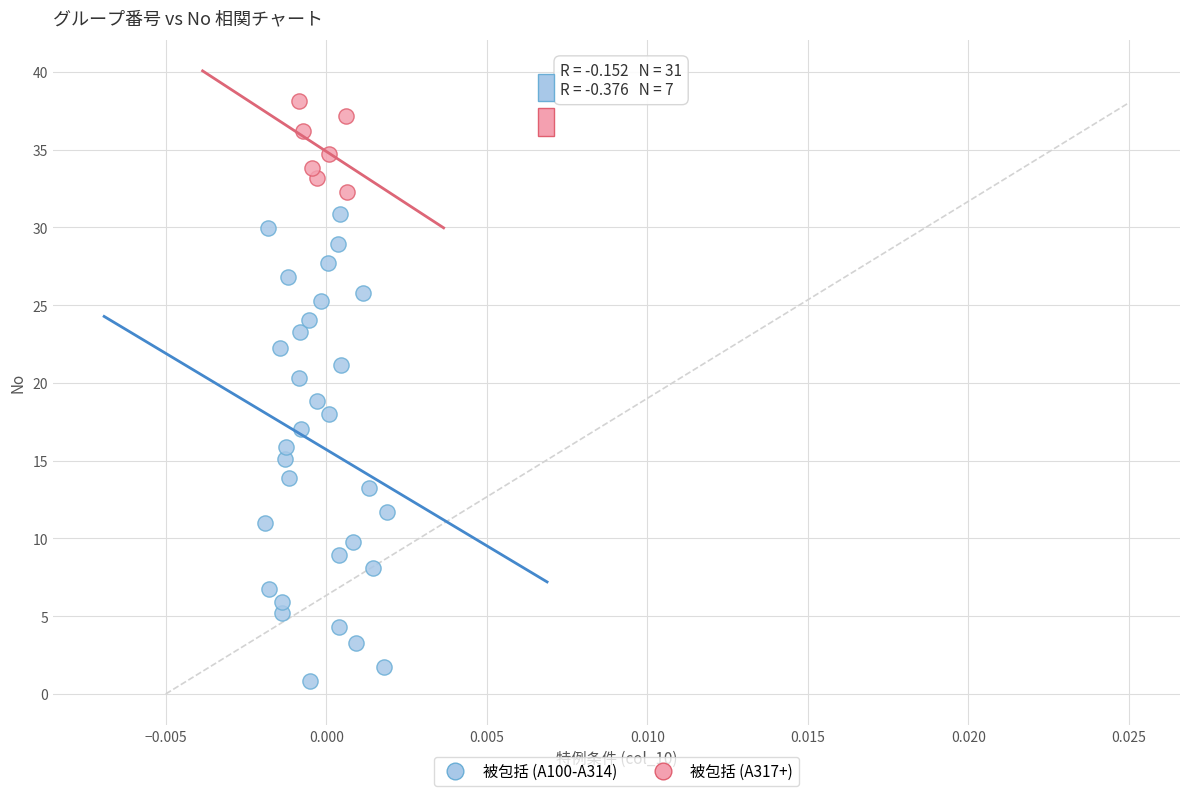

Which series reaches the maximum Y coordinate?

被包括 (A317+)